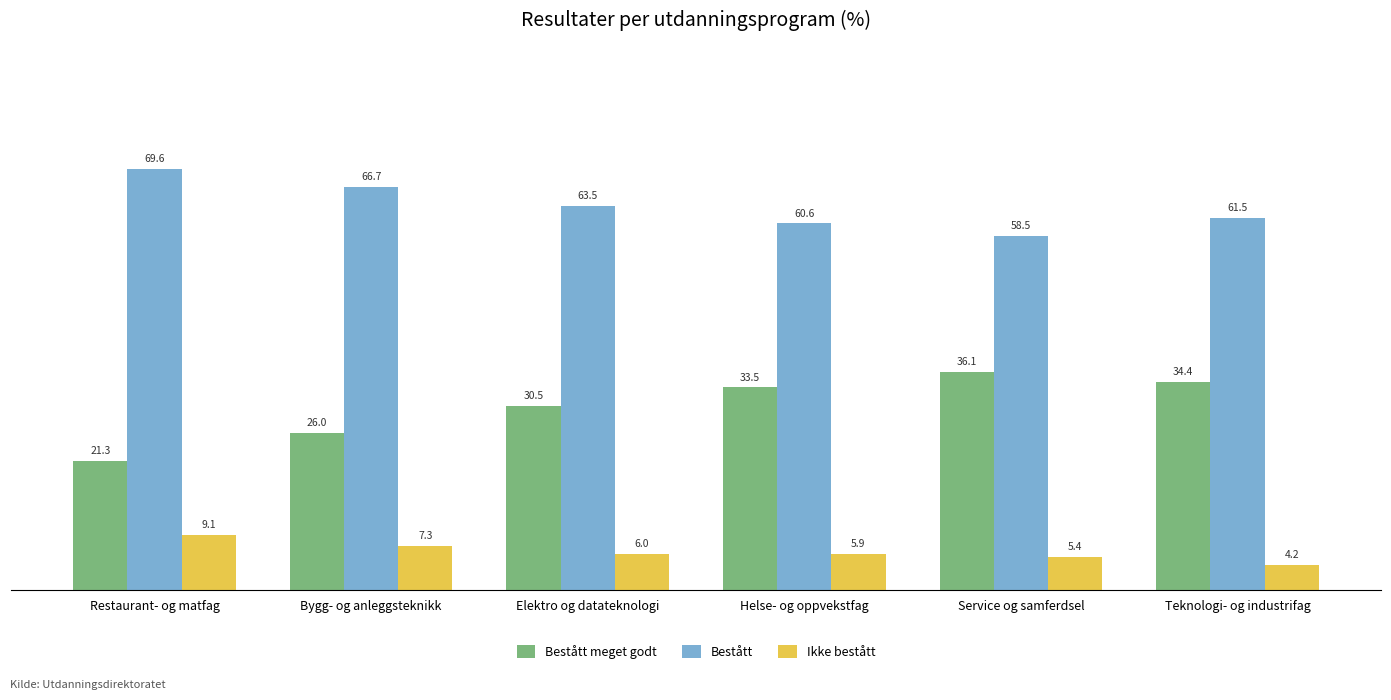

What is the difference between the maximum and minimum values in the Bestått series?

11.1